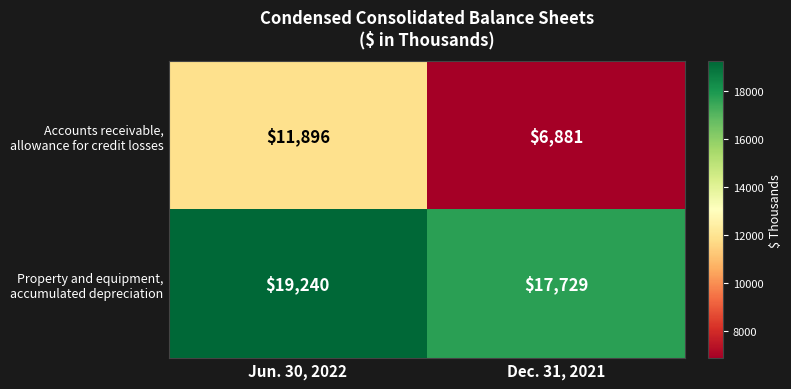

What is the smallest value displayed?

6881